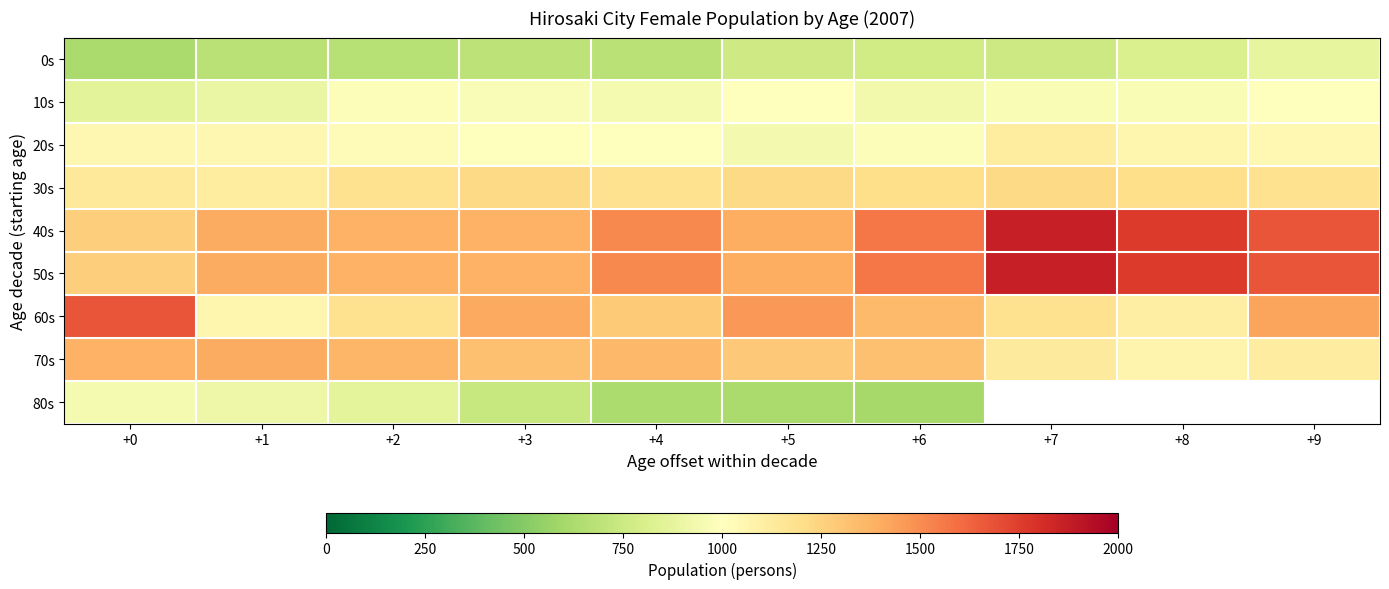

What is the sum of the 0s values at +1 and +9?

1560.0